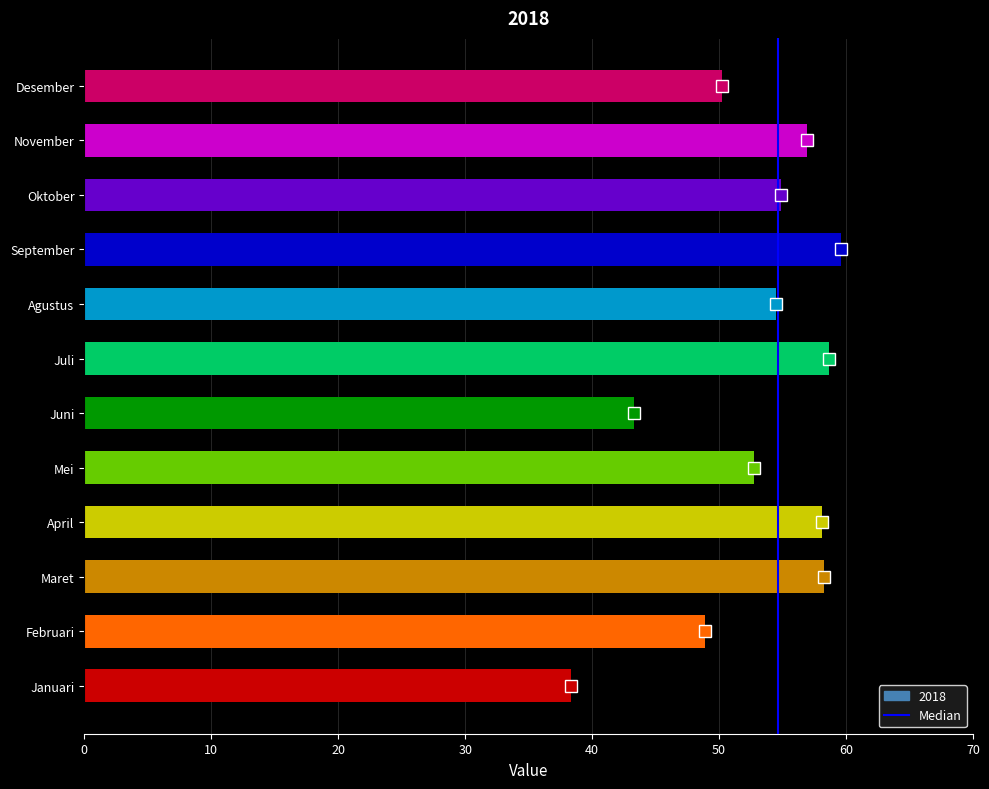

What is the sum of all values?

634.3